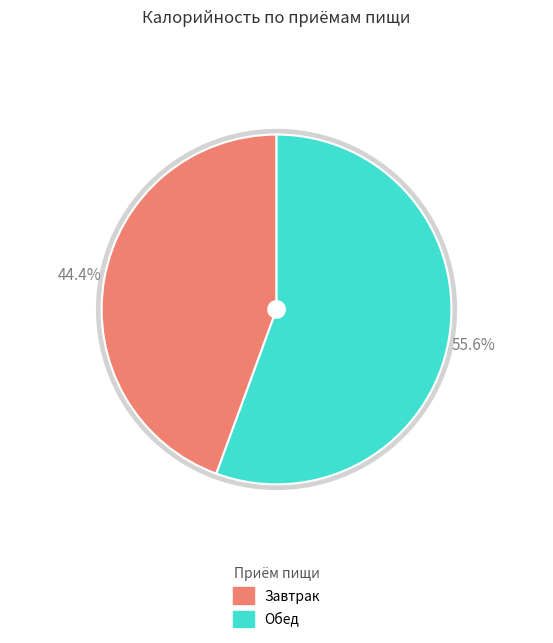

Which slice is the largest?

Обед